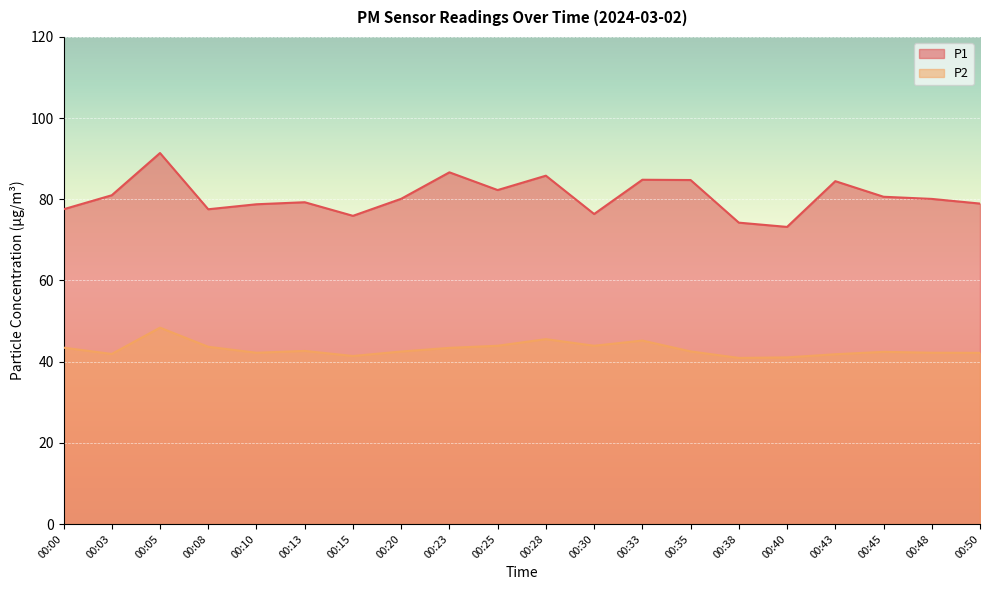

Where is P1 nearest to the value 82?

00:25